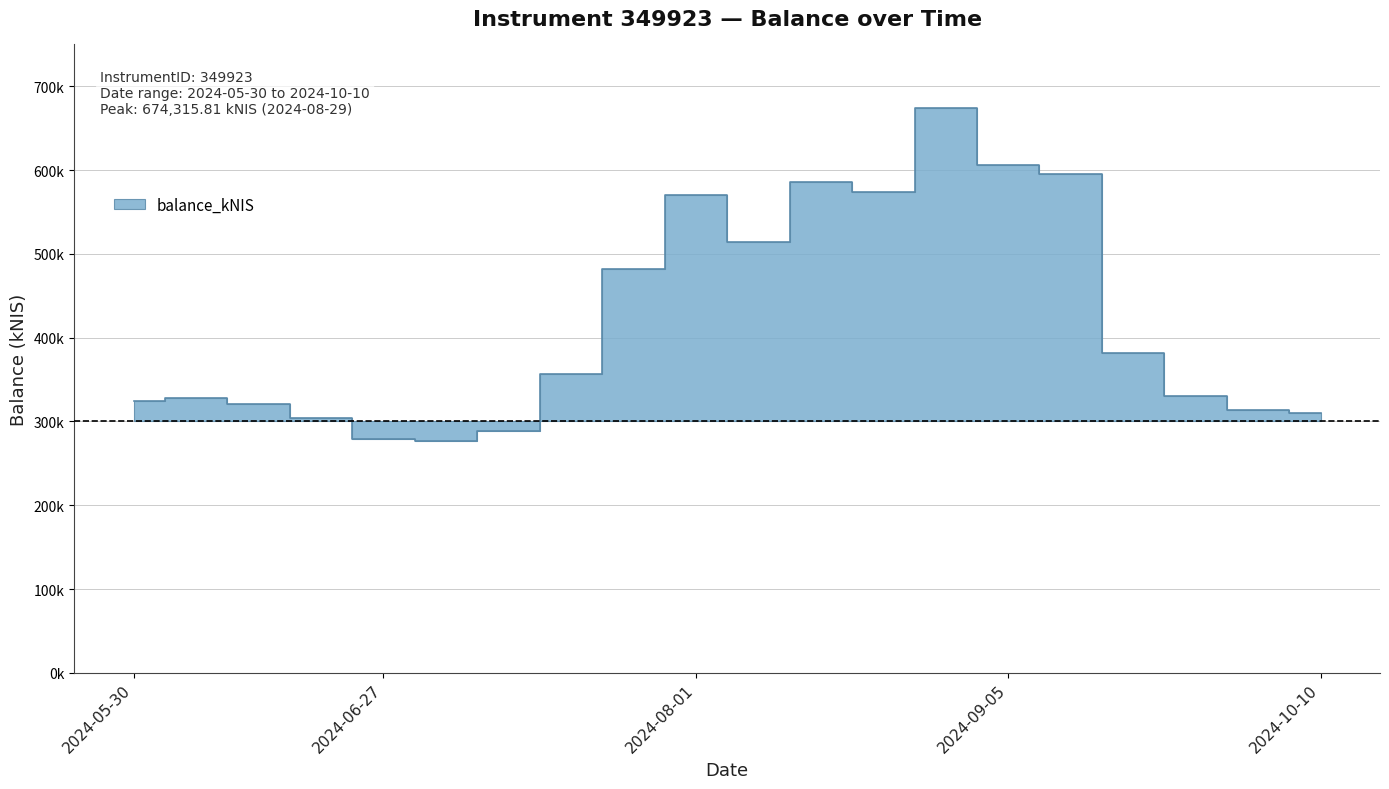

Rank the categories by value from highest to lowest.

2024-08-29, 2024-09-05, 2024-09-12, 2024-08-15, 2024-08-22, 2024-08-01, 2024-08-08, 2024-07-25, 2024-09-19, 2024-07-18, 2024-09-26, 2024-06-06, 2024-05-30, 2024-06-13, 2024-10-01, 2024-10-10, 2024-06-20, 2024-07-11, 2024-06-27, 2024-07-04